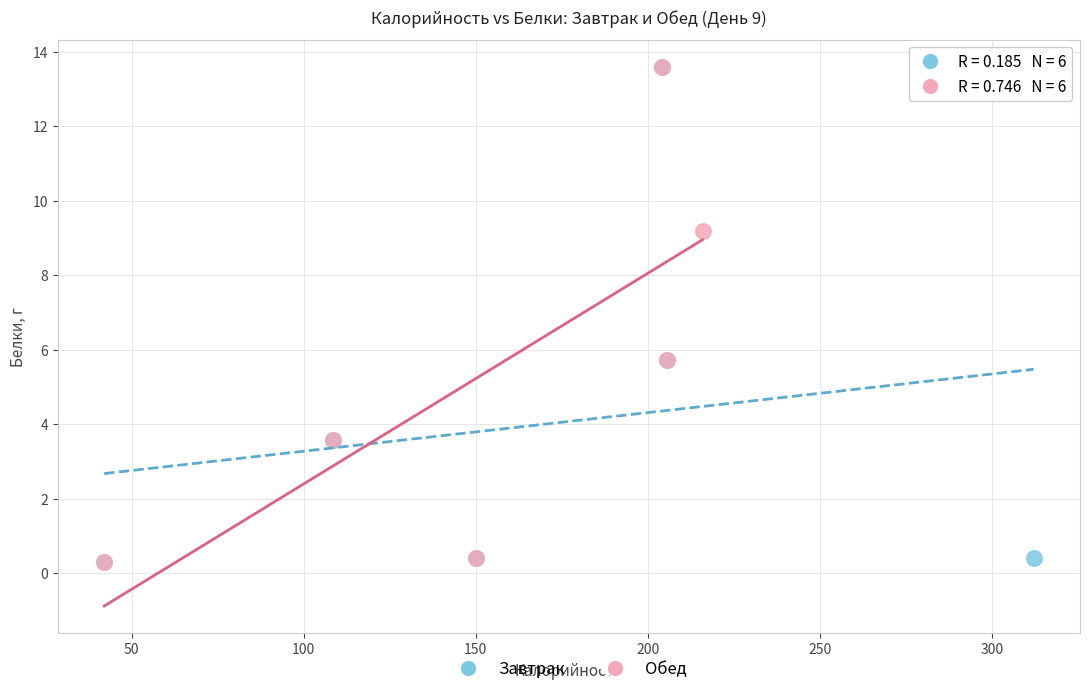

What are all the series names shown in the legend?

Завтрак, Обед